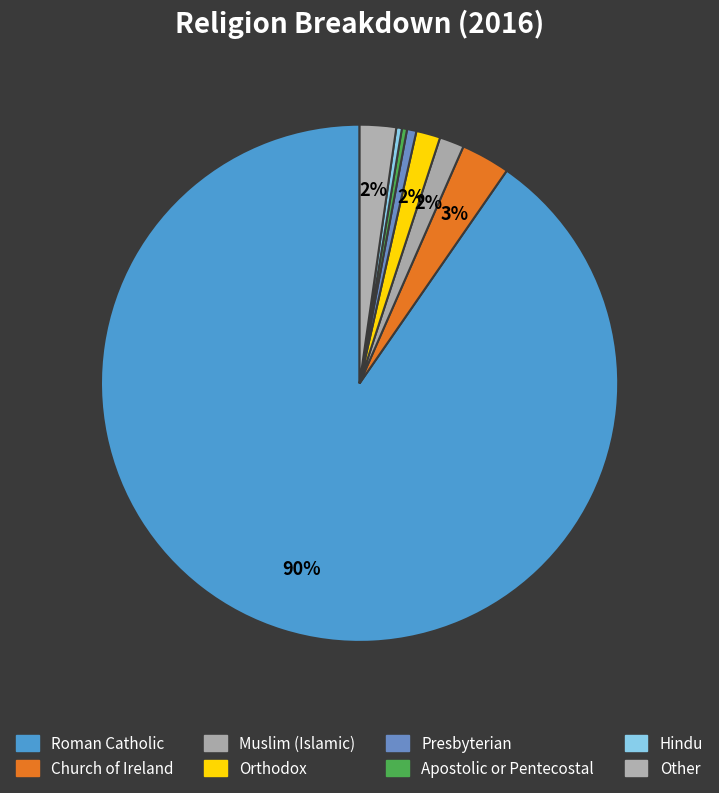

How many slices are in this pie chart?

8